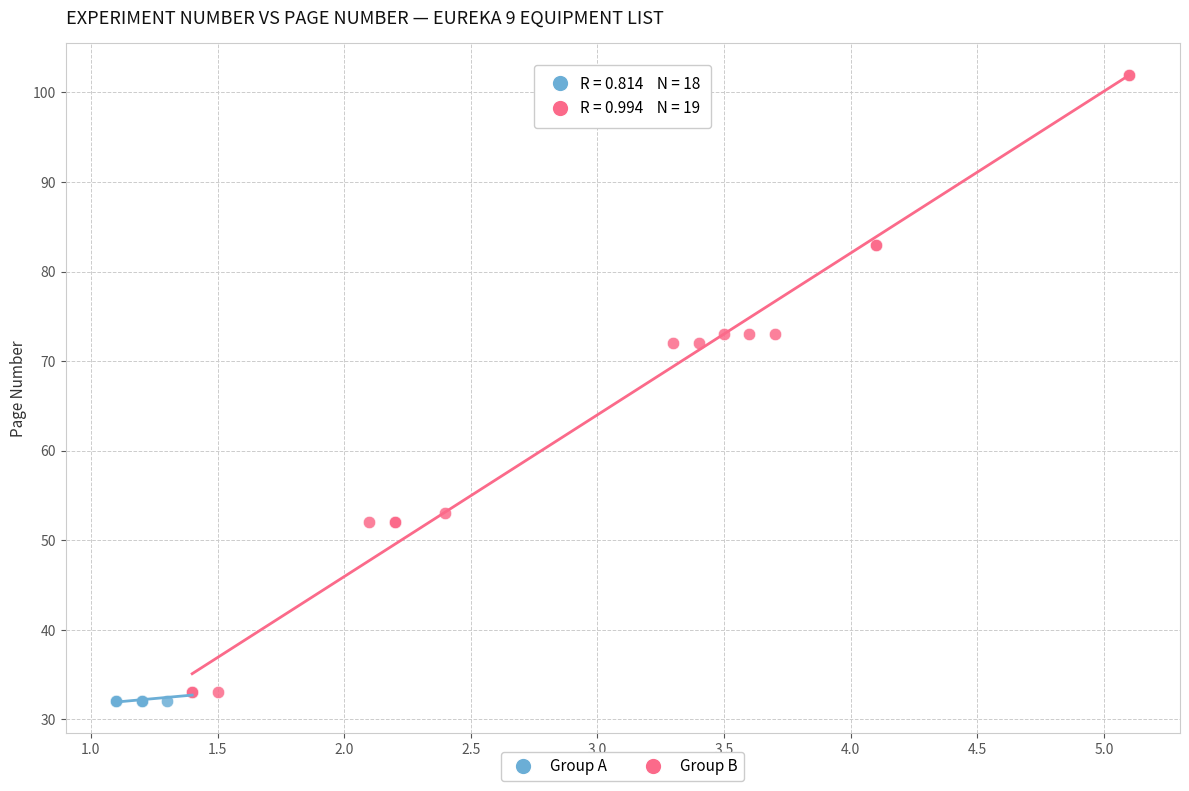

Which series has the widest spread of Y values?

Group B